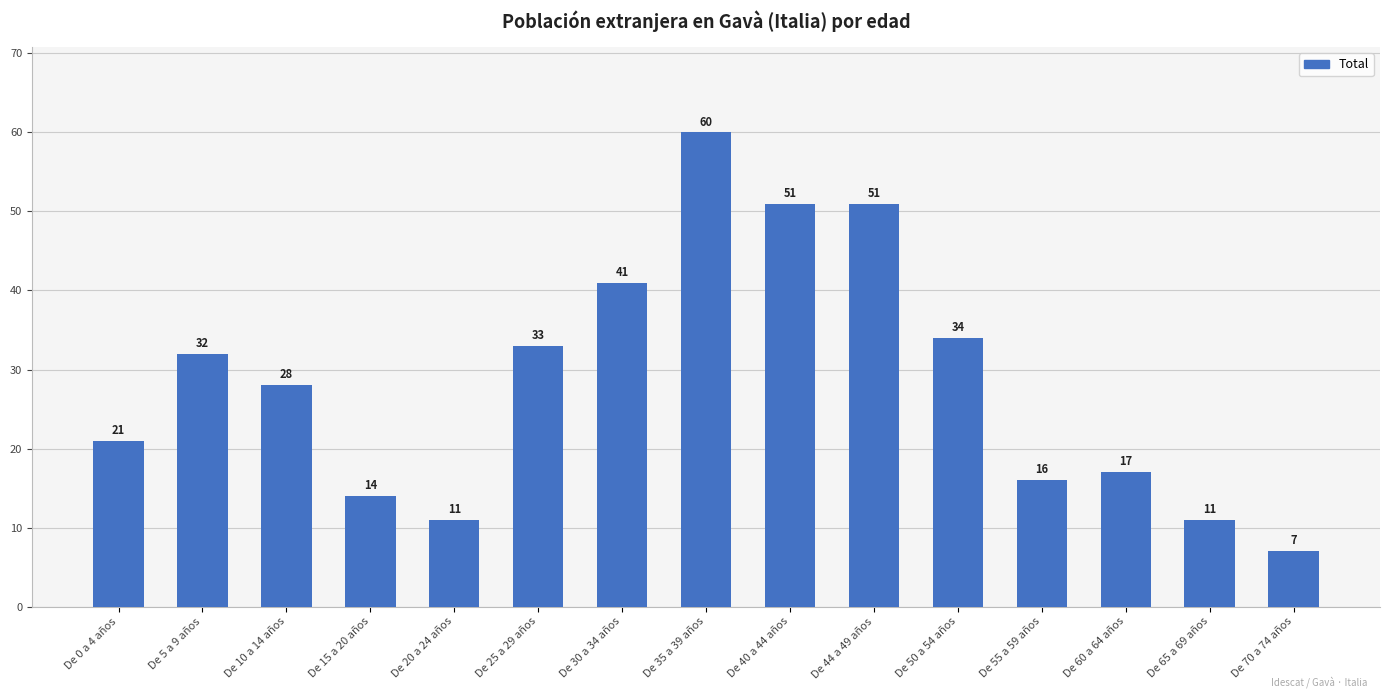

The chart shows a value of 28 at De 10 a 14 años. True or false?

True